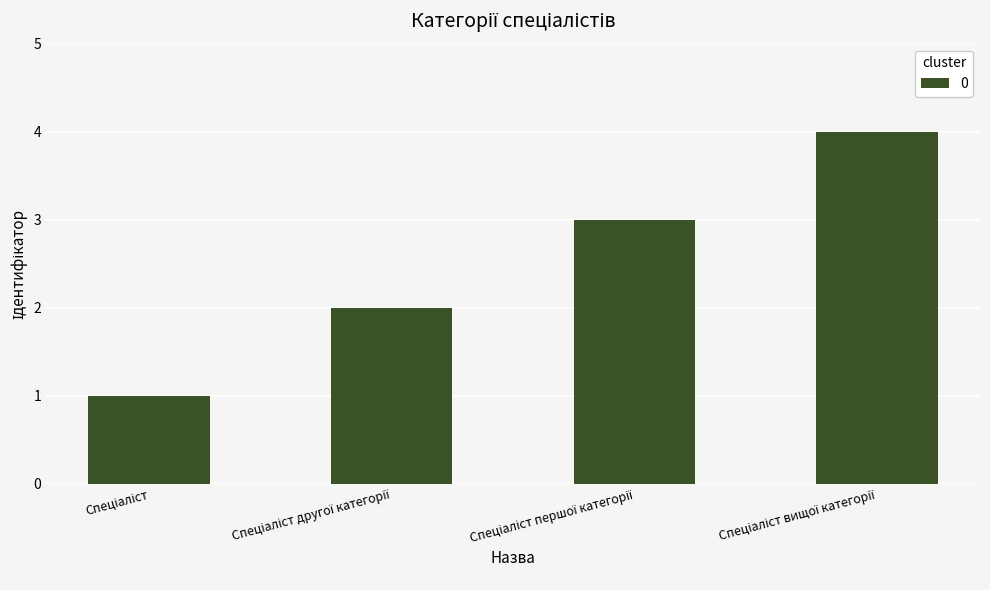

What is the difference between the maximum and minimum values?

3